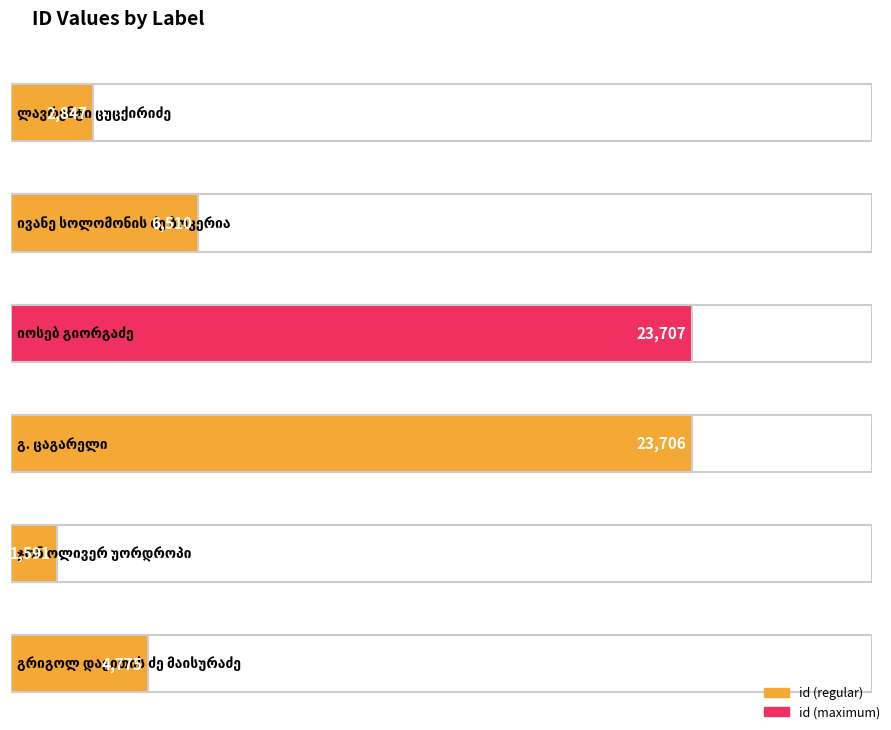

Reading left to right, list all the values displayed in this chart.

ლავრენტი ცუცქირიძე=2847	ივანე სოლომონის ძე ბოკერია=6510	იოსებ გიორგაძე=23707	გ. ცაგარელი=23706	ჯონ ოლივერ უორდროპი=1591	გრიგოლ დავითის ძე მაისურაძე=4775